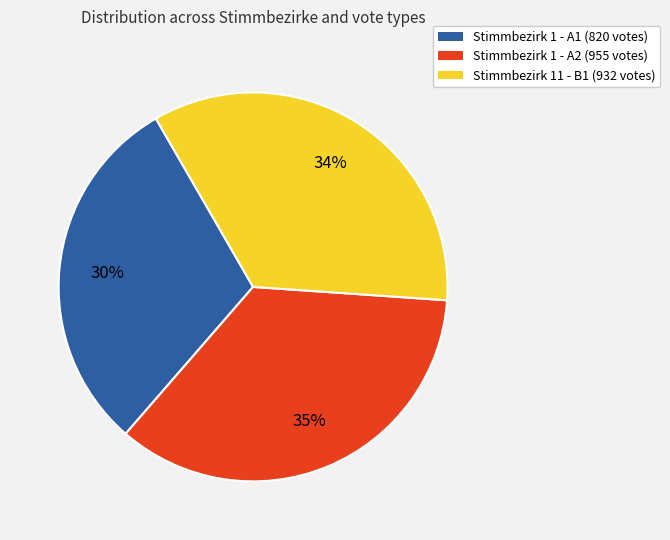

How many segments does this pie chart have?

3